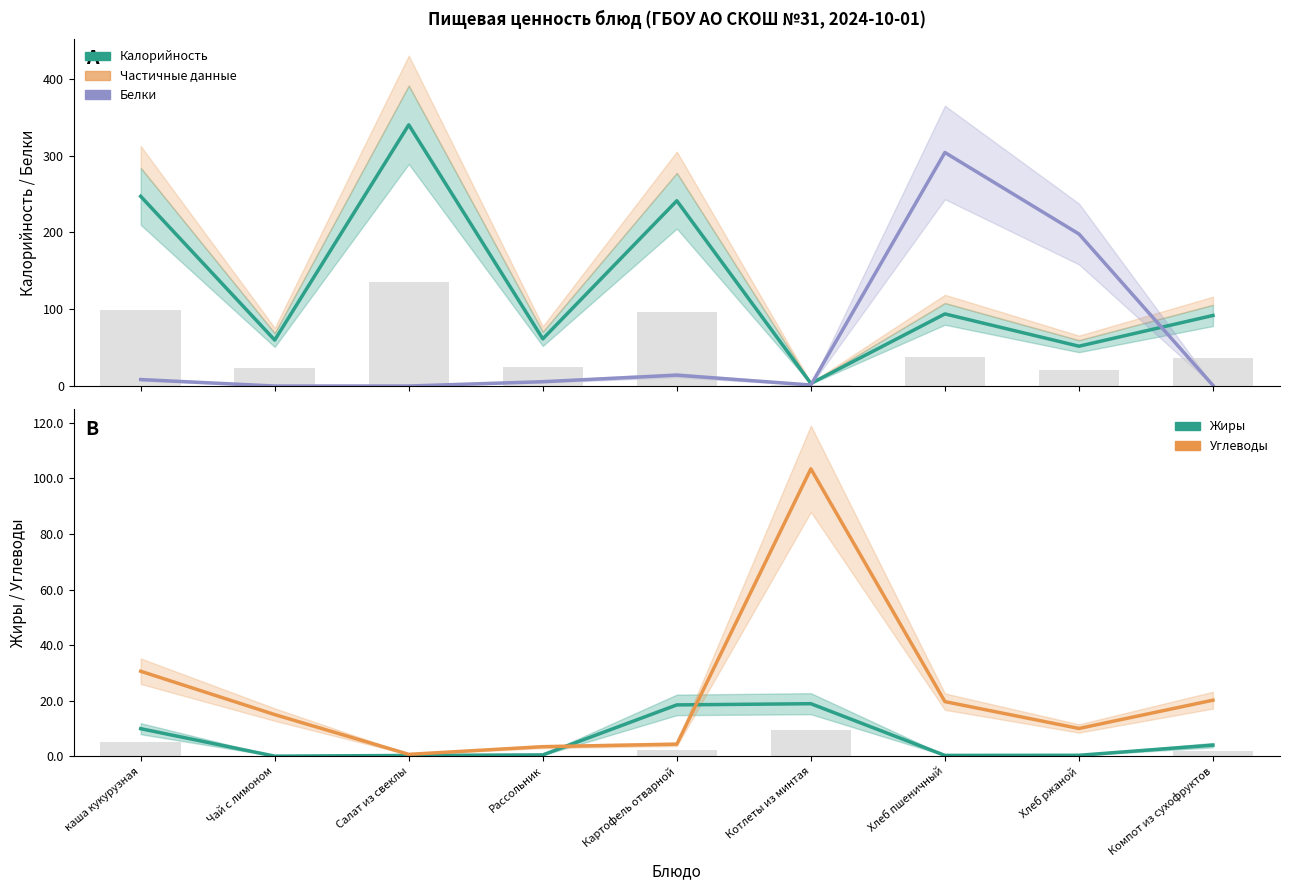

What is the difference between the maximum and second lowest values in the Углеводы series?

100.0